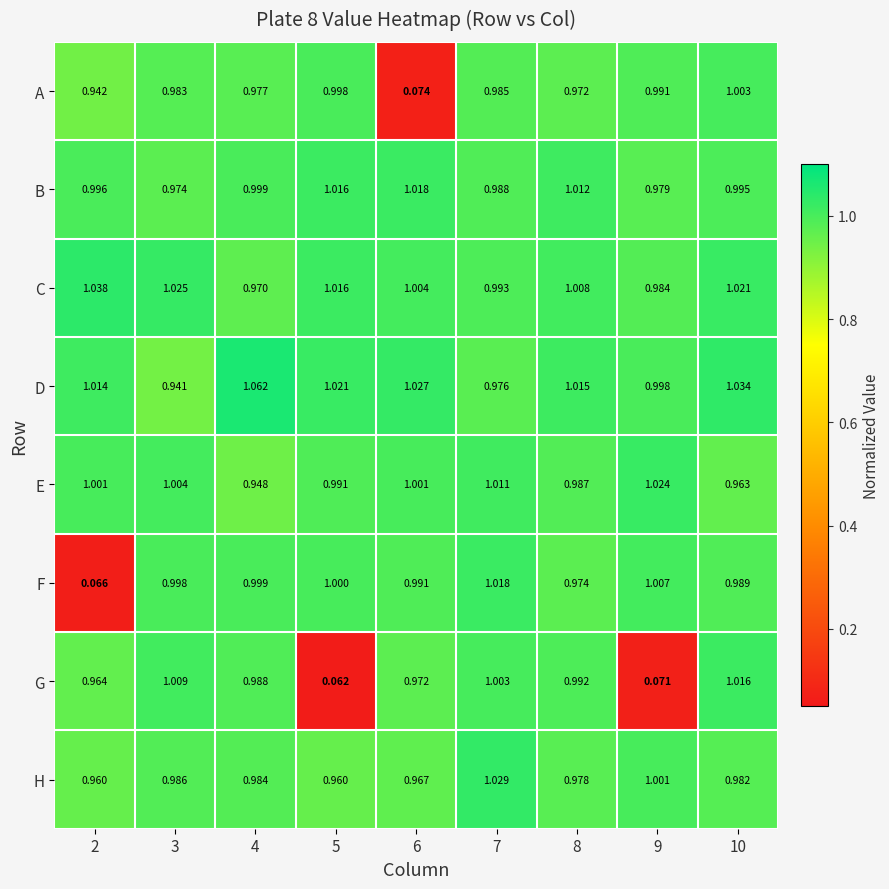

Which series has the widest spread of values?

G